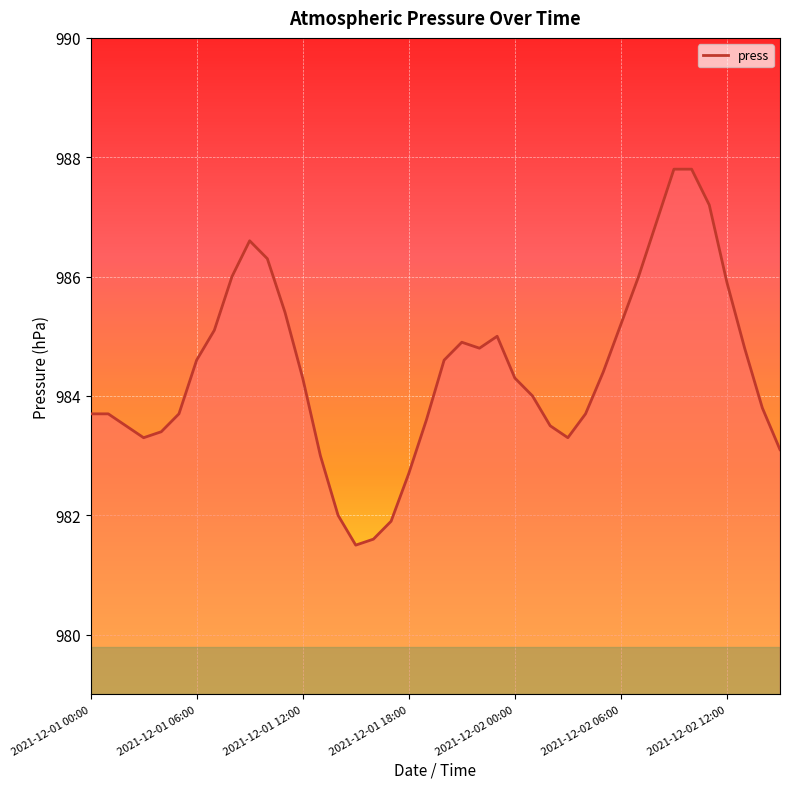

Is this an area chart (filled region under the line)?

No